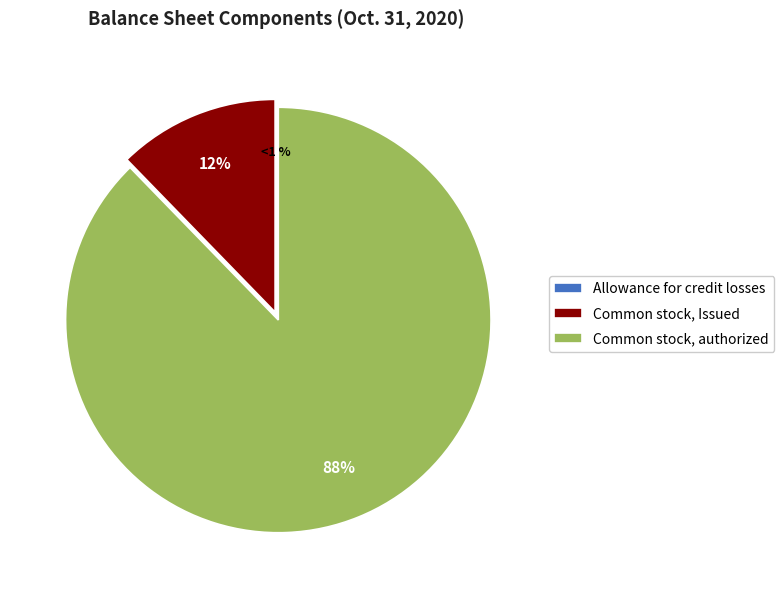

Between Common stock, Issued and Allowance for credit losses, which is larger?

Common stock, Issued